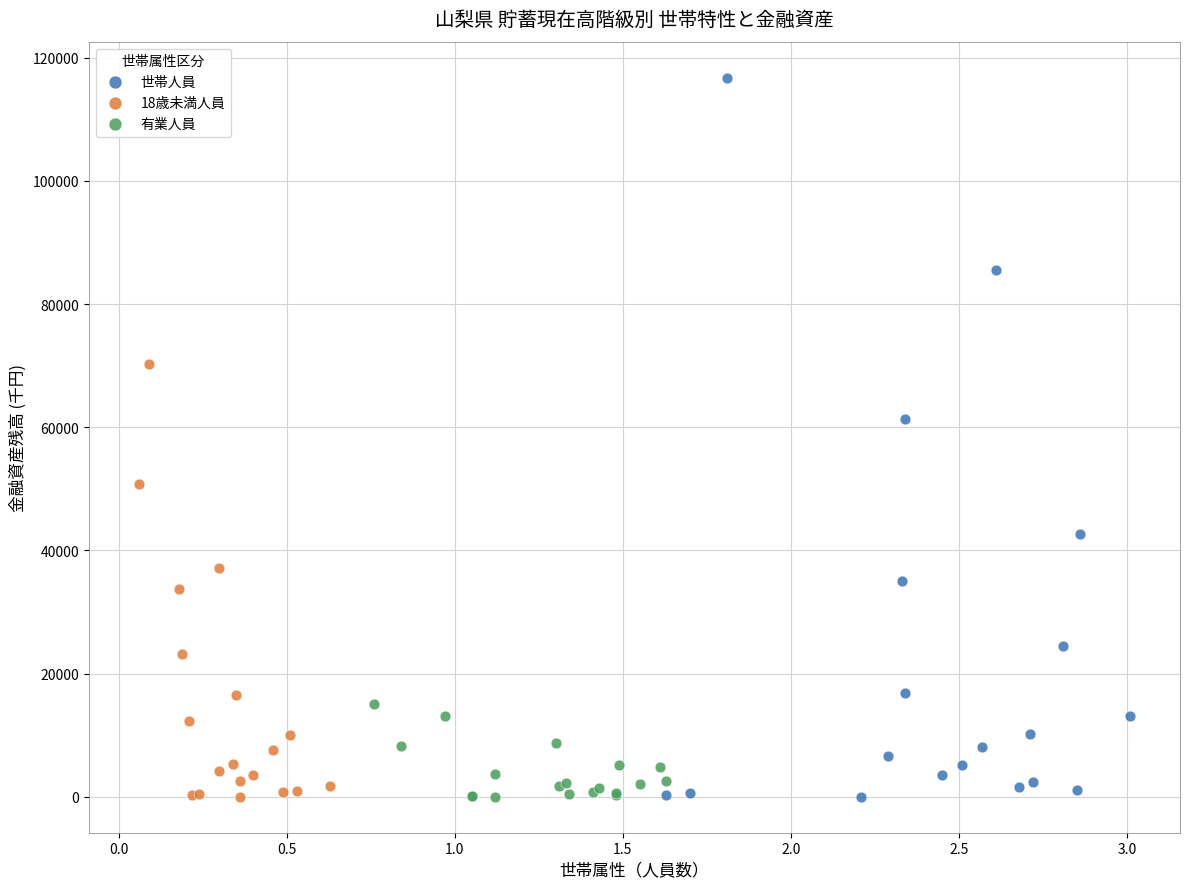

Which series has the widest spread of Y values?

世帯人員